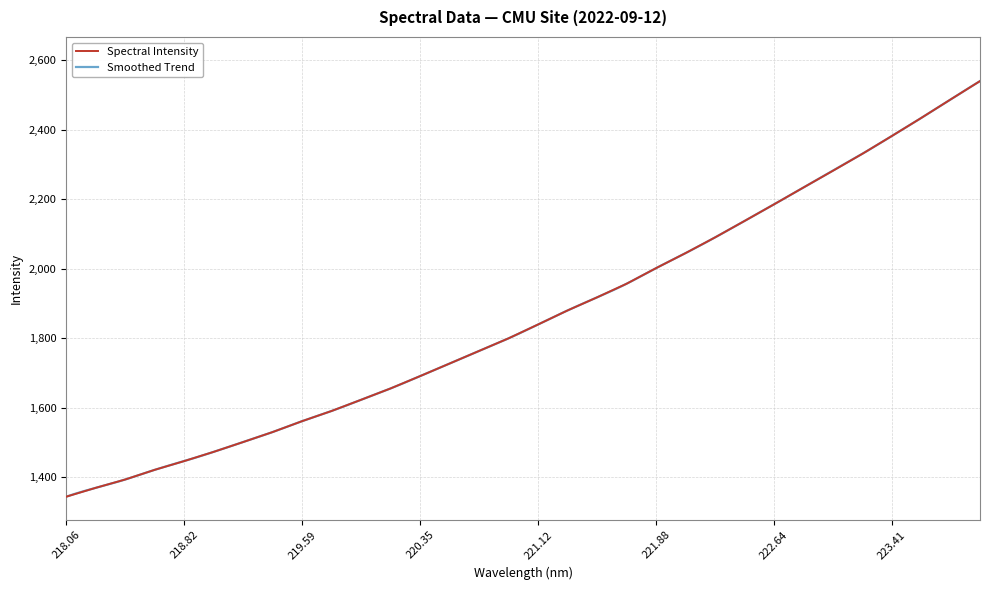

What is the maximum value for Spectral Intensity?

2540.4